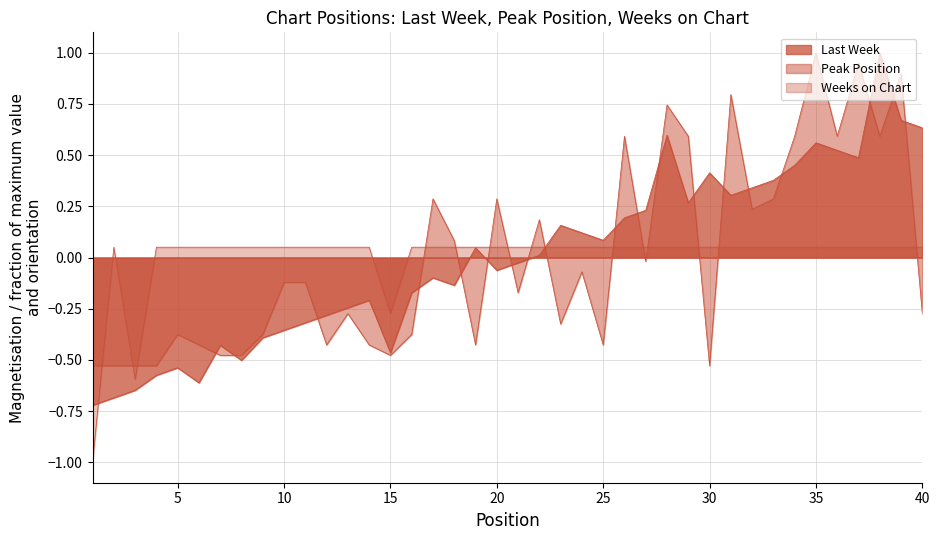

Reading left to right, extract all data points from this chart.

Last Week: 1=-0.7	2=-0.7	3=-0.6	4=-0.6	5=-0.5	6=-0.6	7=-0.4	8=-0.5	9=-0.4	10=-0.4	11=-0.3	12=-0.3	13=-0.2	14=-0.2	15=-0.5	16=-0.2	17=-0.1	18=-0.1	19=0.0	20=-0.1	21=-0.0	22=0.0	23=0.2	24=0.1	25=0.1	26=0.2	27=0.2	28=0.6	29=0.3	30=0.4	31=0.3	32=0.3	33=0.4	34=0.5	35=0.6	36=0.5	37=0.5	38=1.0	39=0.7	40=0.6
Peak Position: 1=-0.5	2=-0.5	3=-0.5	4=-0.5	5=-0.4	6=-0.4	7=-0.5	8=-0.5	9=-0.4	10=-0.1	11=-0.1	12=-0.4	13=-0.3	14=-0.4	15=-0.5	16=-0.4	17=0.3	18=0.1	19=-0.4	20=0.3	21=-0.2	22=0.2	23=-0.3	24=-0.1	25=-0.4	26=0.6	27=-0.0	28=0.7	29=0.6	30=-0.5	31=0.8	32=0.2	33=0.3	34=0.6	35=1.0	36=0.6	37=0.9	38=0.6	39=0.9	40=-0.3
Weeks on Chart: 1=-1.0	2=0.1	3=-0.6	4=0.1	5=0.1	6=0.1	7=0.1	8=0.1	9=0.1	10=0.1	11=0.1	12=0.1	13=0.1	14=0.1	15=-0.3	16=0.1	17=0.1	18=0.1	19=0.1	20=0.1	21=0.1	22=0.1	23=0.1	24=0.1	25=0.1	26=0.1	27=0.1	28=0.1	29=0.1	30=0.1	31=0.1	32=0.1	33=0.1	34=0.1	35=0.1	36=0.1	37=0.1	38=0.1	39=0.1	40=0.1